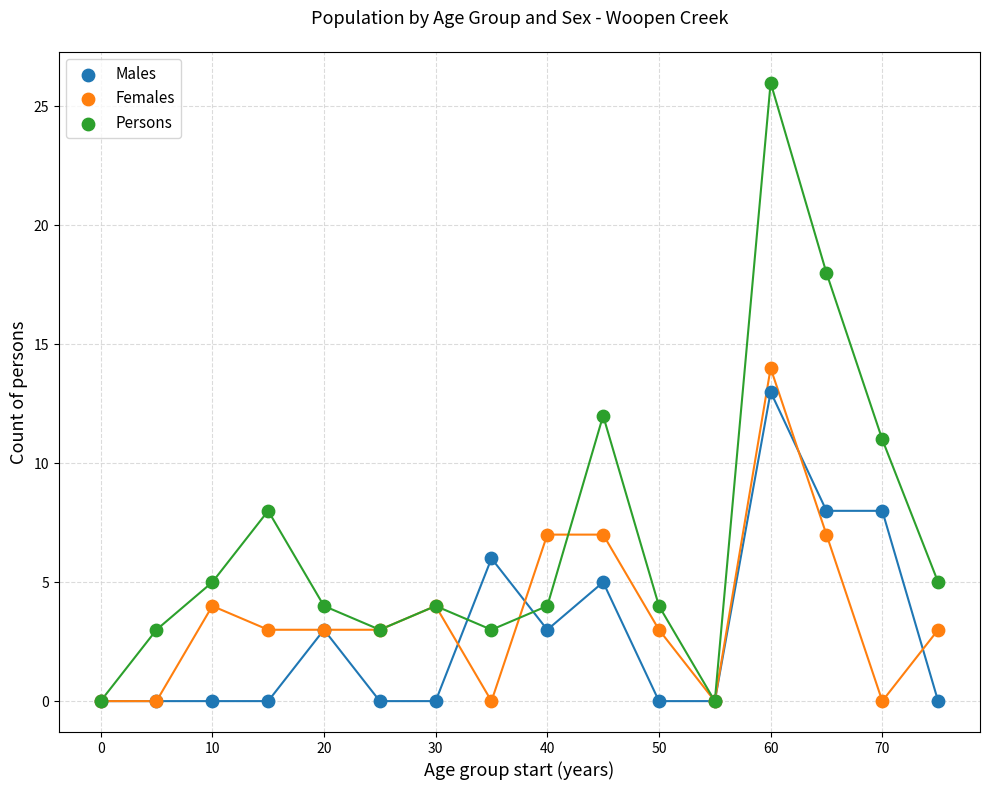

What are all the series names shown in the legend?

Males, Females, Persons